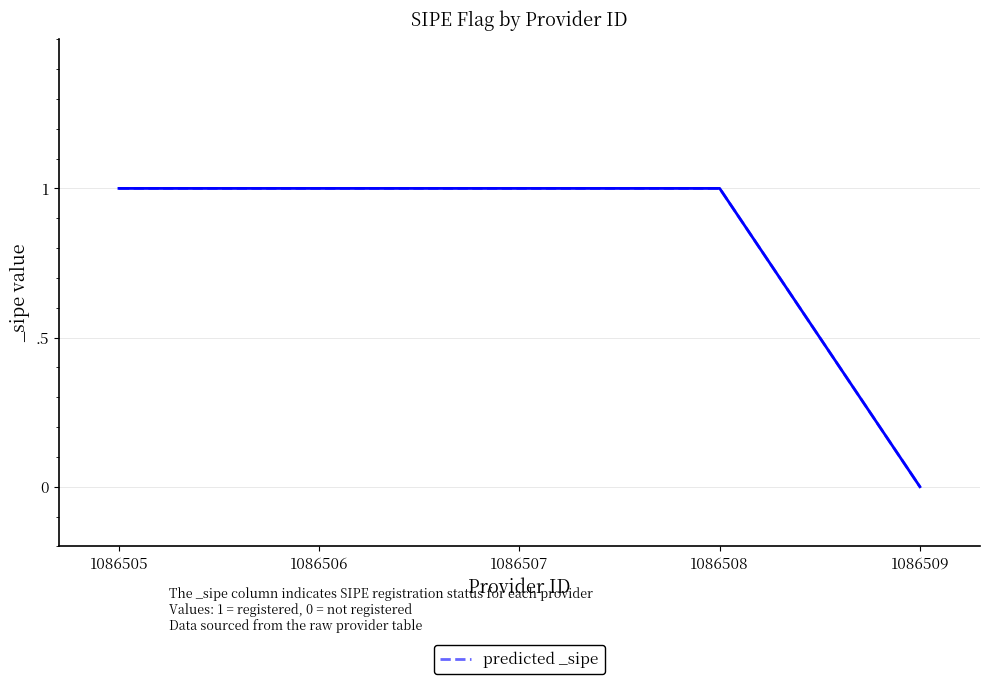

Does the chart have visible grid lines?

Yes